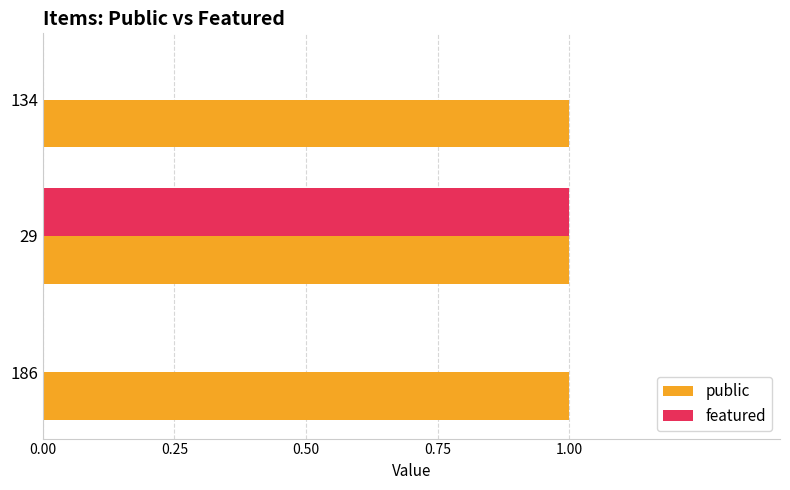

The public series shows 1 at 29. True or false?

True